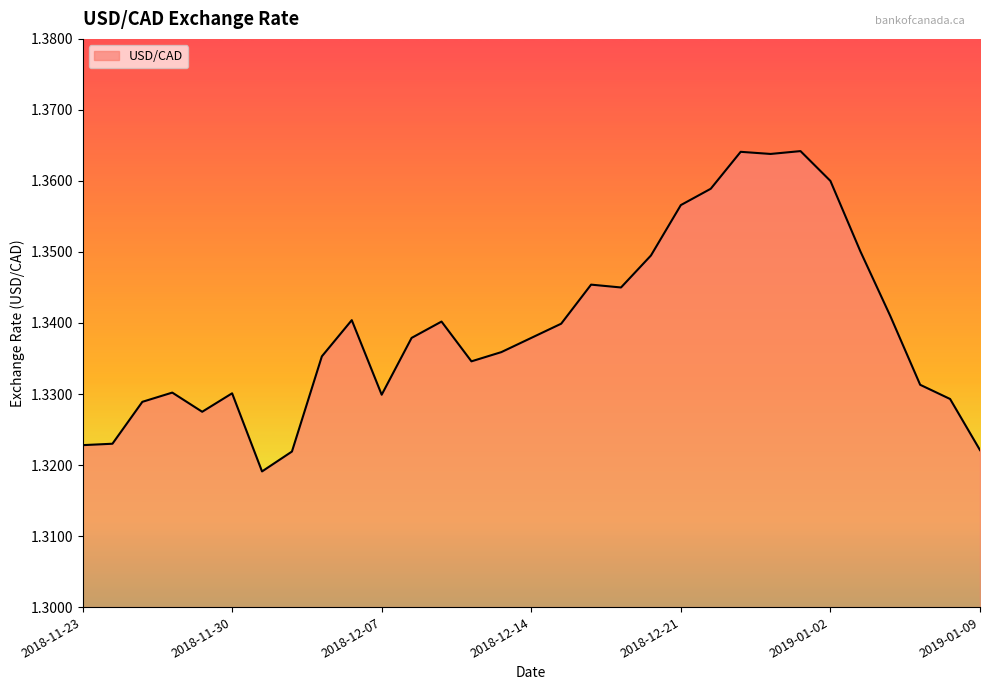

What is the label of the 12th point from the left?

2018-12-10